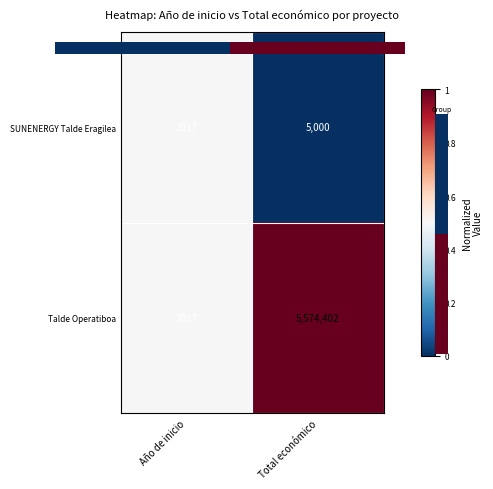

The value of Talde Operatiboa at Total económico is 3366897. True or false?

False